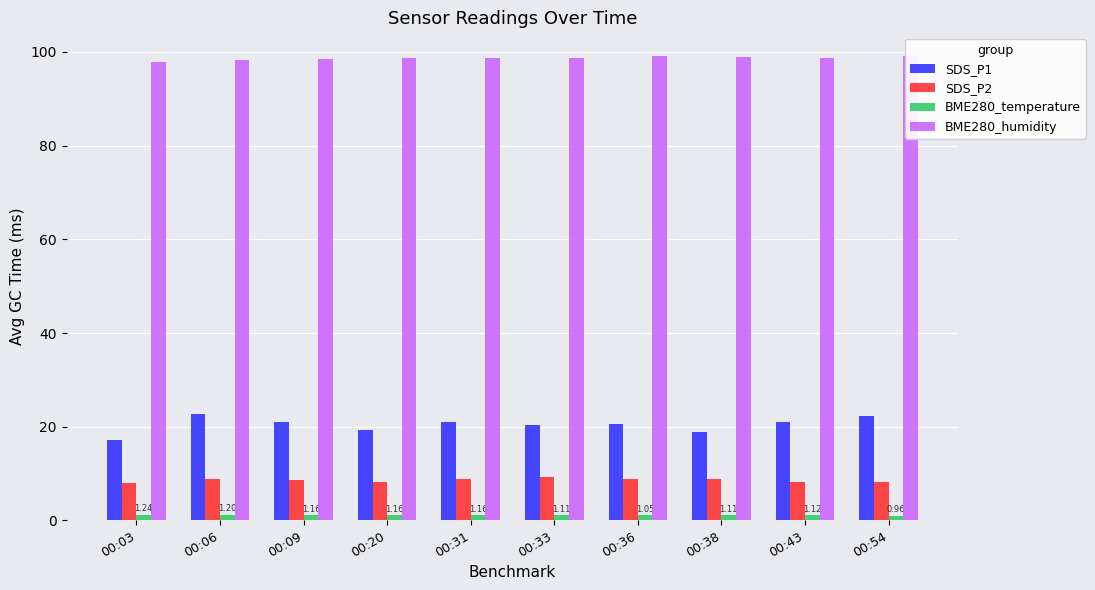

What is the value of the BME280_temperature bar at the 2nd from the left?

1.2